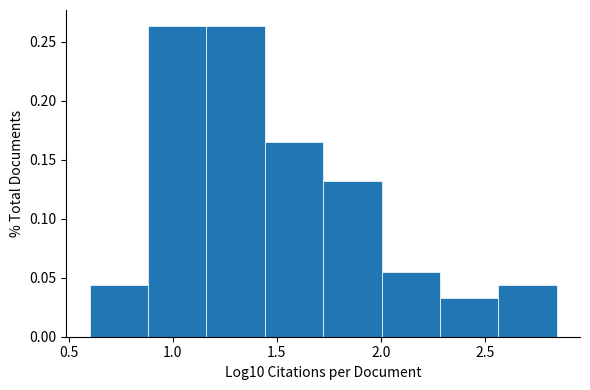

Reading left to right, transcribe this chart: for each bar, give the range it covers on the x-axis and its height. Neither the bar edges nor the heights are printed on the chart, so give them approximately, as read against the axes.

0.60 to 0.90: 0.045
0.90 to 1.15: 0.265
1.15 to 1.45: 0.265
1.45 to 1.70: 0.165
1.70 to 2.00: 0.130
2.00 to 2.30: 0.055
2.30 to 2.55: 0.035
2.55 to 2.85: 0.045